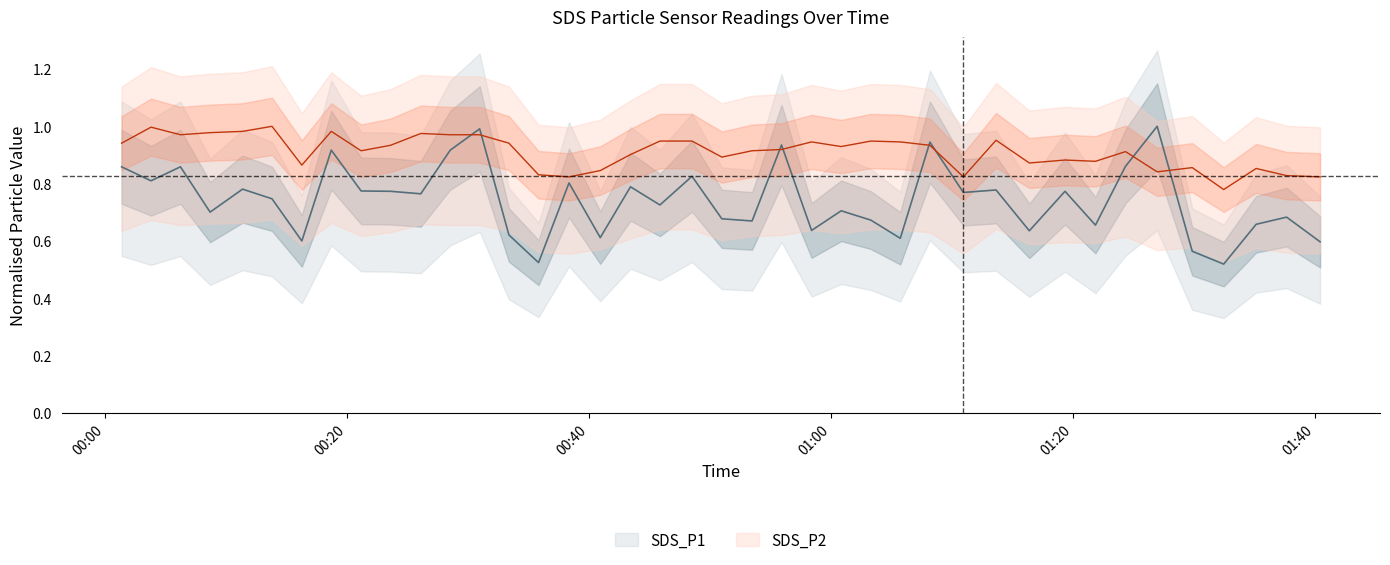

At how many categories does at least one series exceed 0?

40